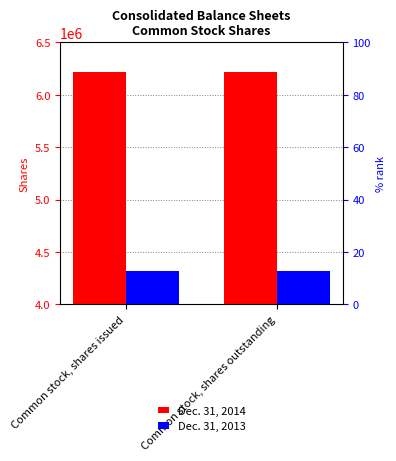

What are all the series names shown in the legend?

Dec. 31, 2014, Dec. 31, 2013